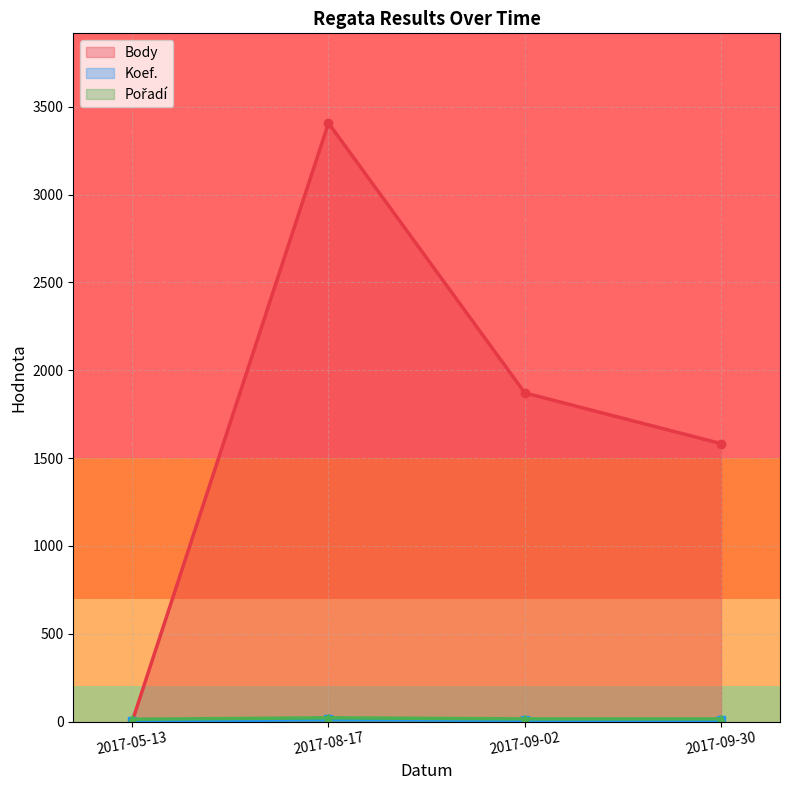

Reading left to right, extract all data points from this chart.

Body: 0	3407	1871	1582
Koef.: 1	12	7	7
Pořadí: 13	21	15	15